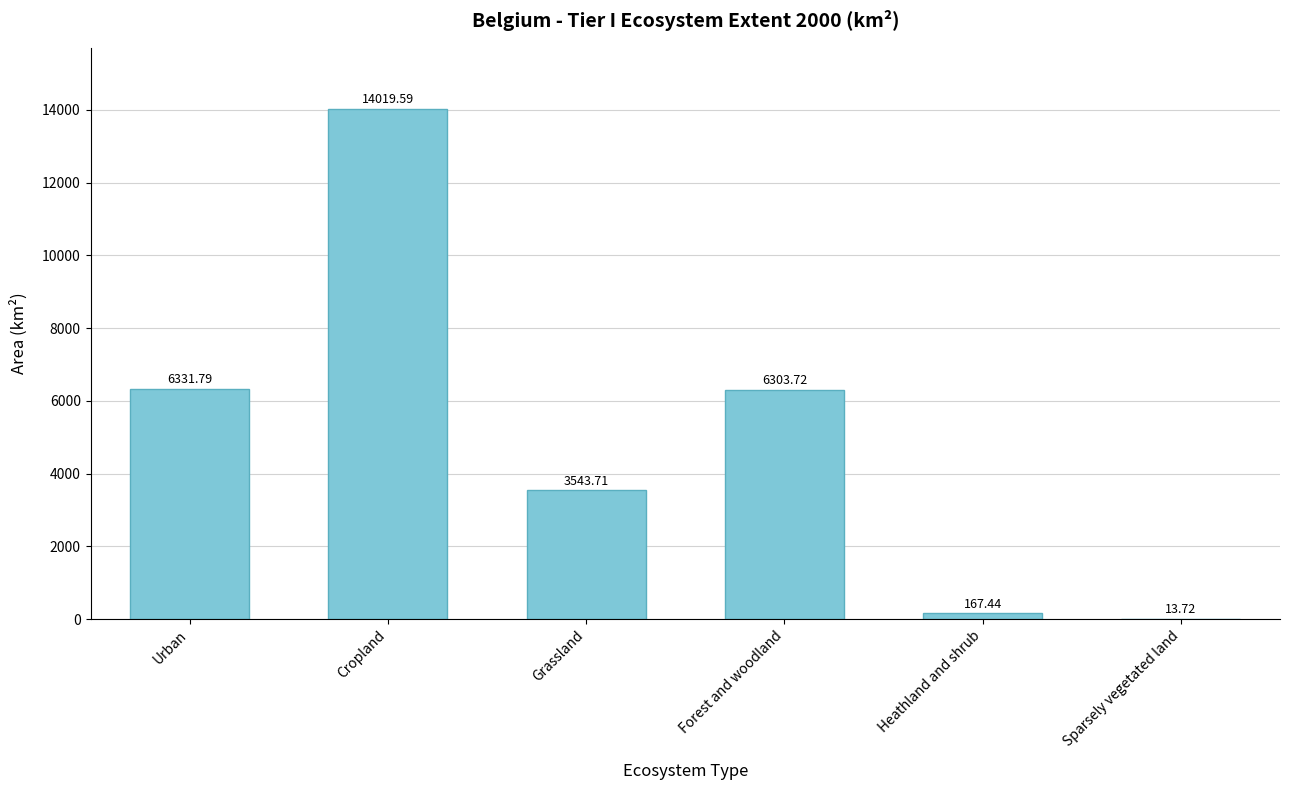

Where is the data nearest to the value 7016?

Urban